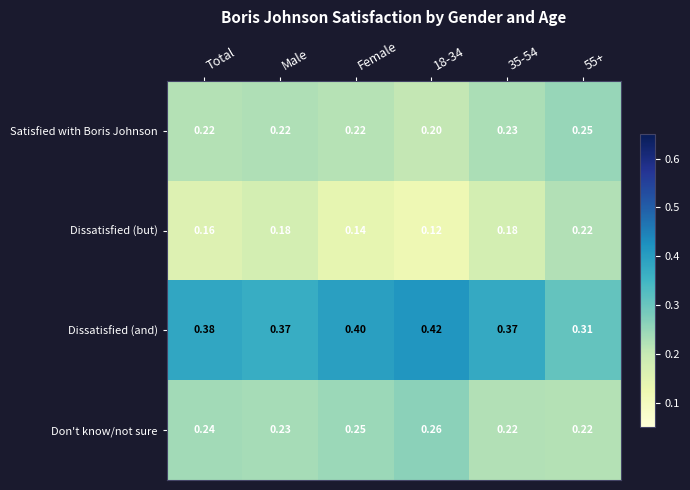

Rank the series at 35-54 from highest to lowest value.

Dissatisfied (and), Satisfied with Boris Johnson, Don't know/not sure, Dissatisfied (but)